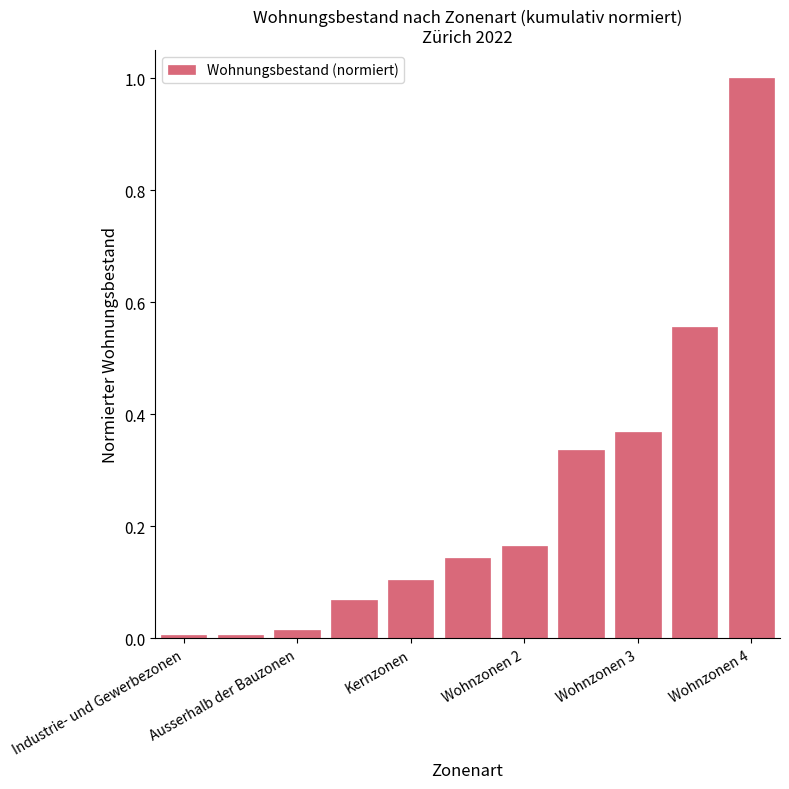

Does the chart contain any negative values?

No